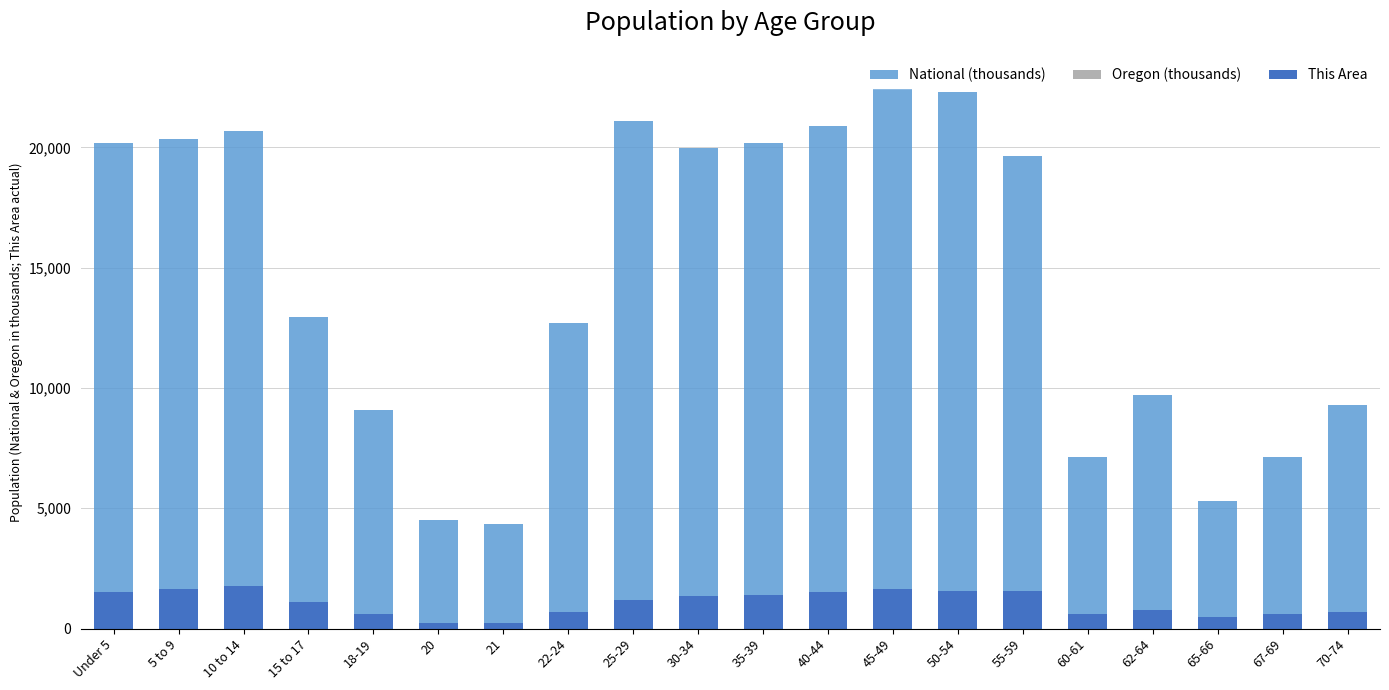

What is the difference between the This Area values at 25-29 and 22-24?

527.0